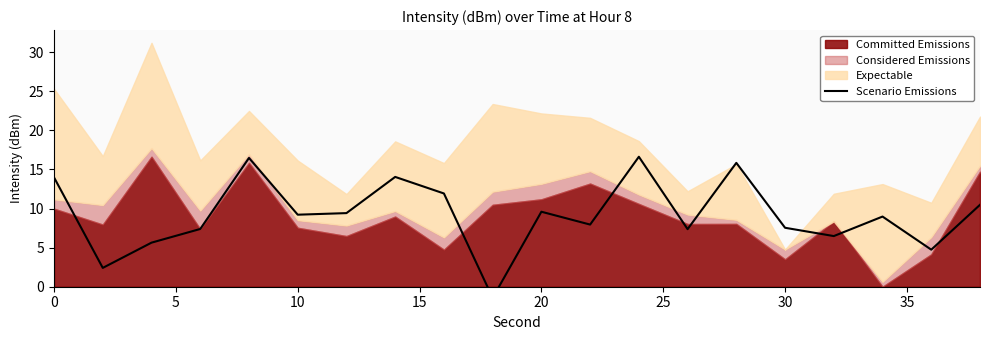

Is it true that the value at 15 is 7.4?

True